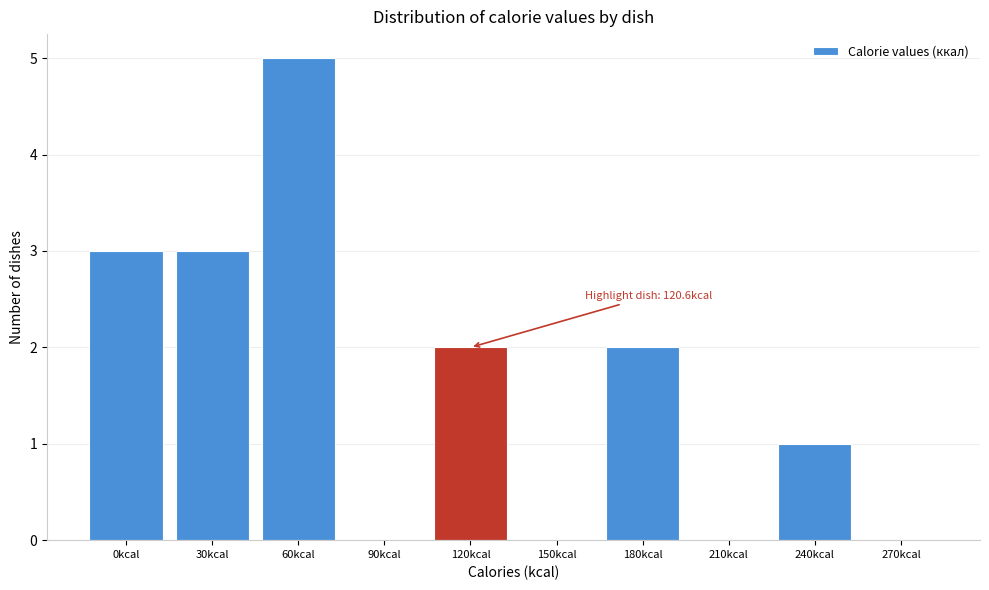

Reading left to right, list all the values displayed in this chart.

0kcal=3	30kcal=3	60kcal=5	90kcal=0	120kcal=2	150kcal=0	180kcal=2	210kcal=0	240kcal=1	270kcal=0